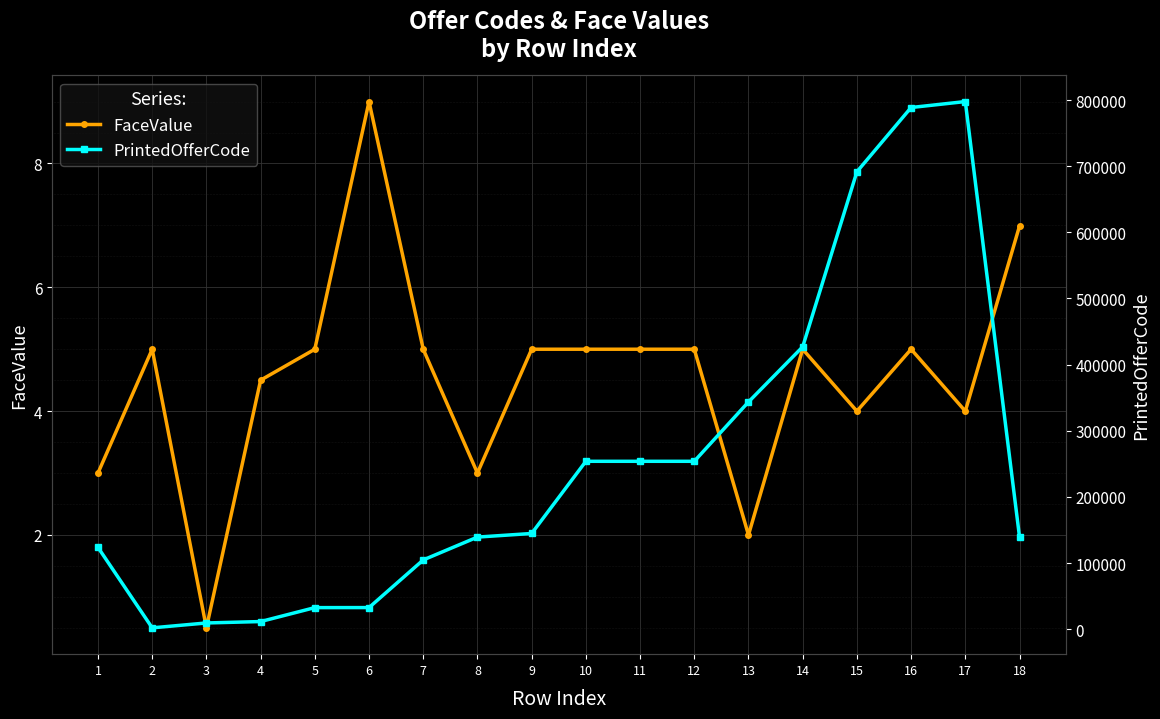

What is the sum of all FaceValue values?

82.0